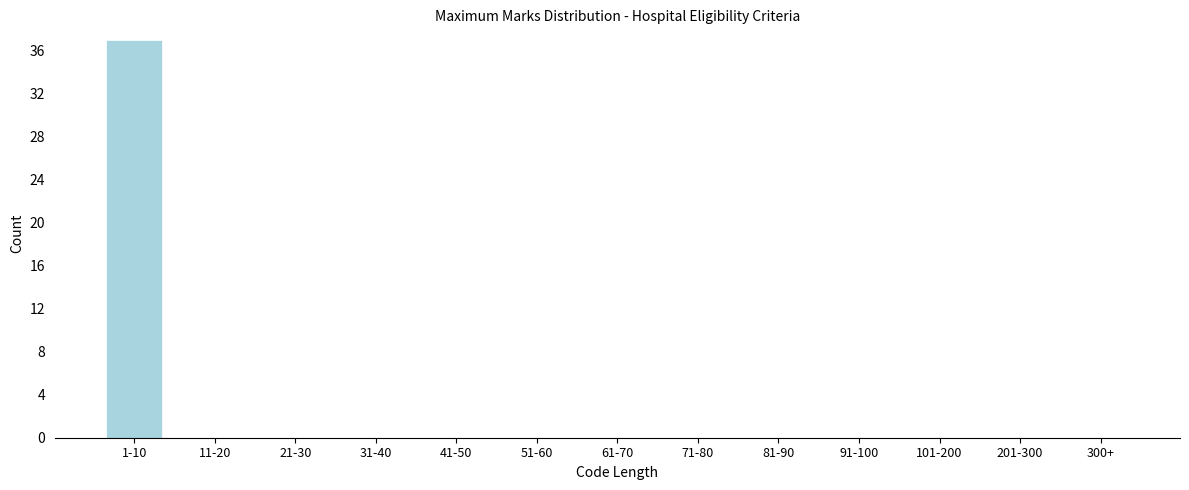

Reading left to right, what are all the values shown in this chart?

1-10=37	11-20=0	21-30=0	31-40=0	41-50=0	51-60=0	61-70=0	71-80=0	81-90=0	91-100=0	101-200=0	201-300=0	300+=0